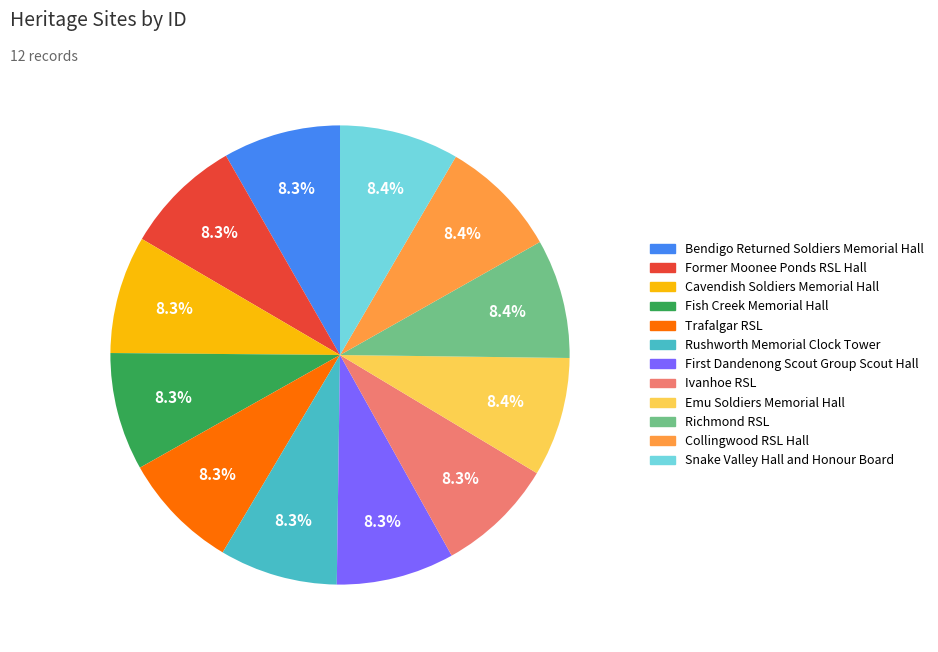

Is there a majority slice in this chart?

No